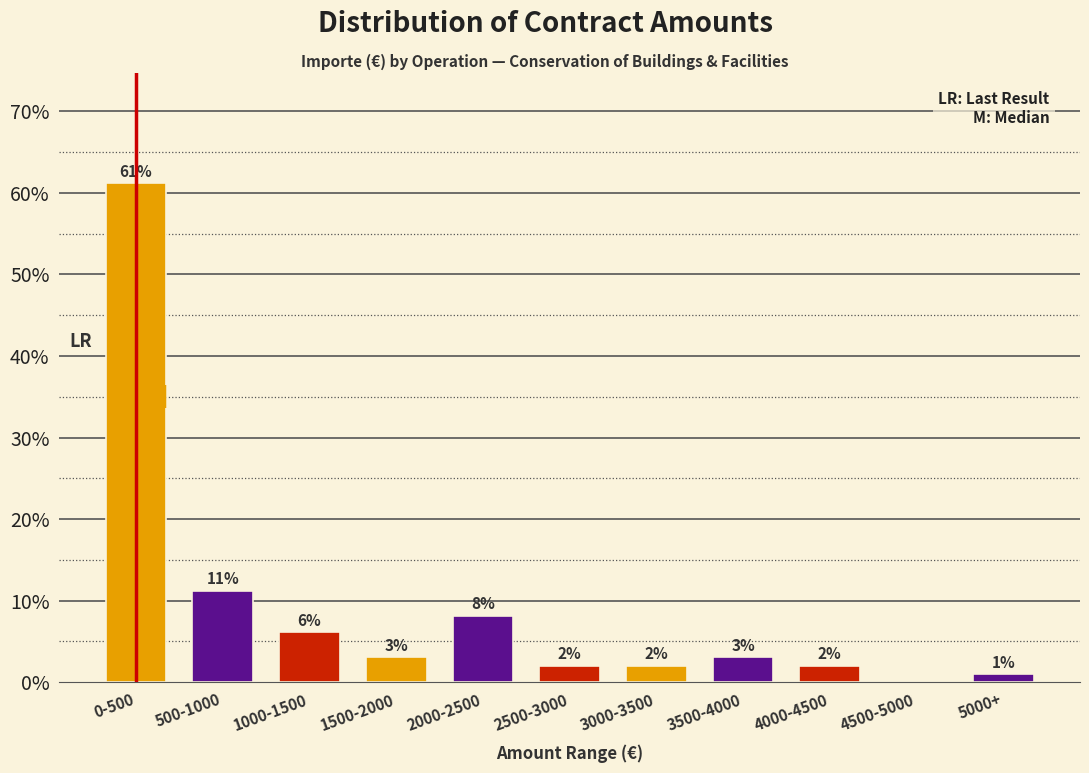

Where is the data nearest to the value 30?

500-1000